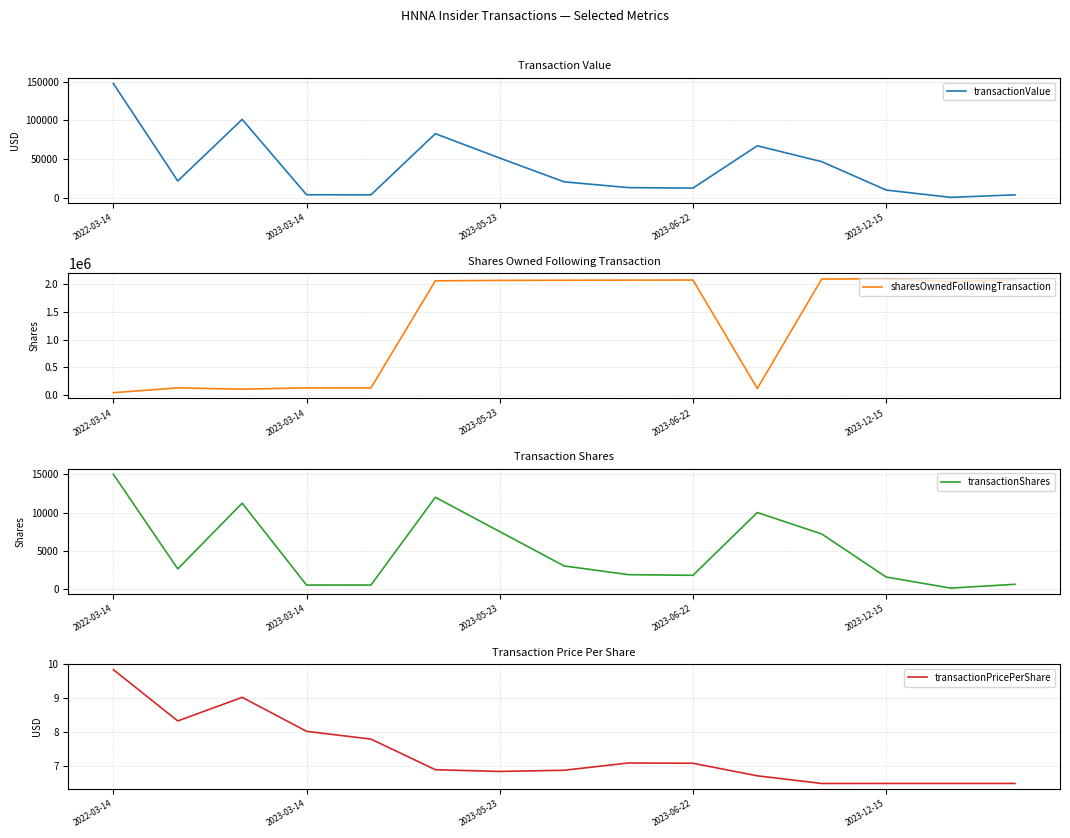

How many lines are shown in the chart?

4